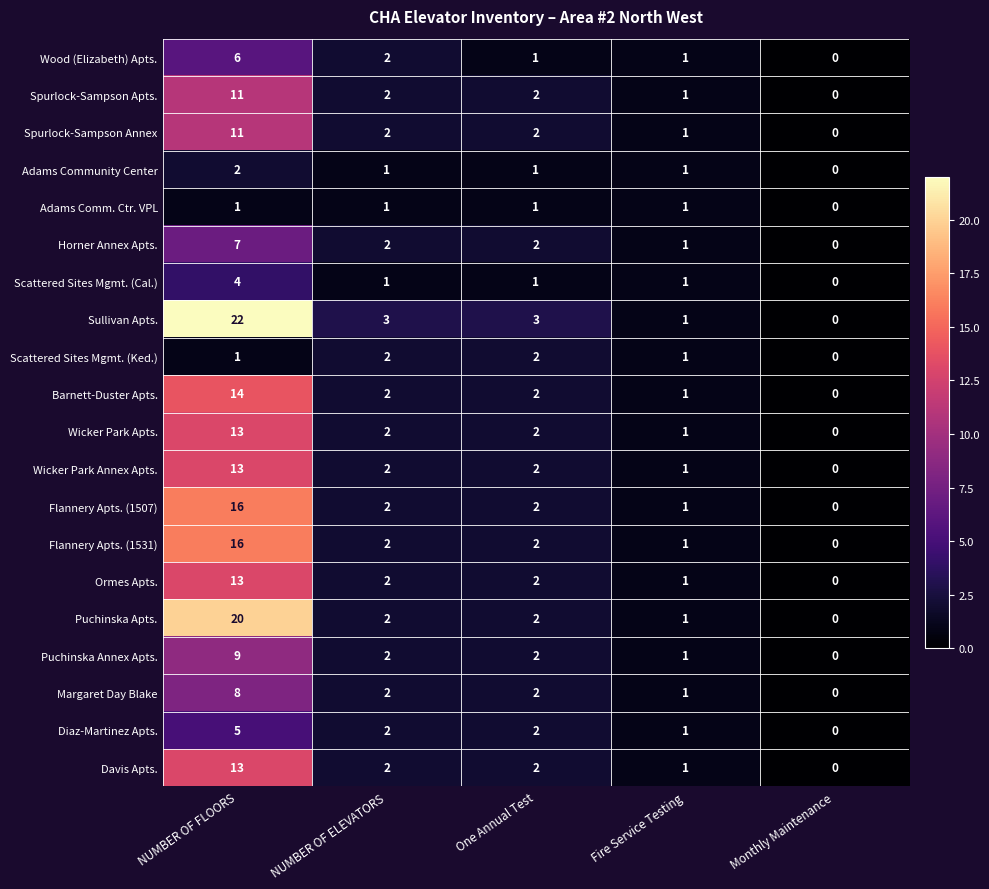

What is the difference between the Scattered Sites Mgmt. (Cal.) values at One Annual Test and NUMBER OF FLOORS?

3